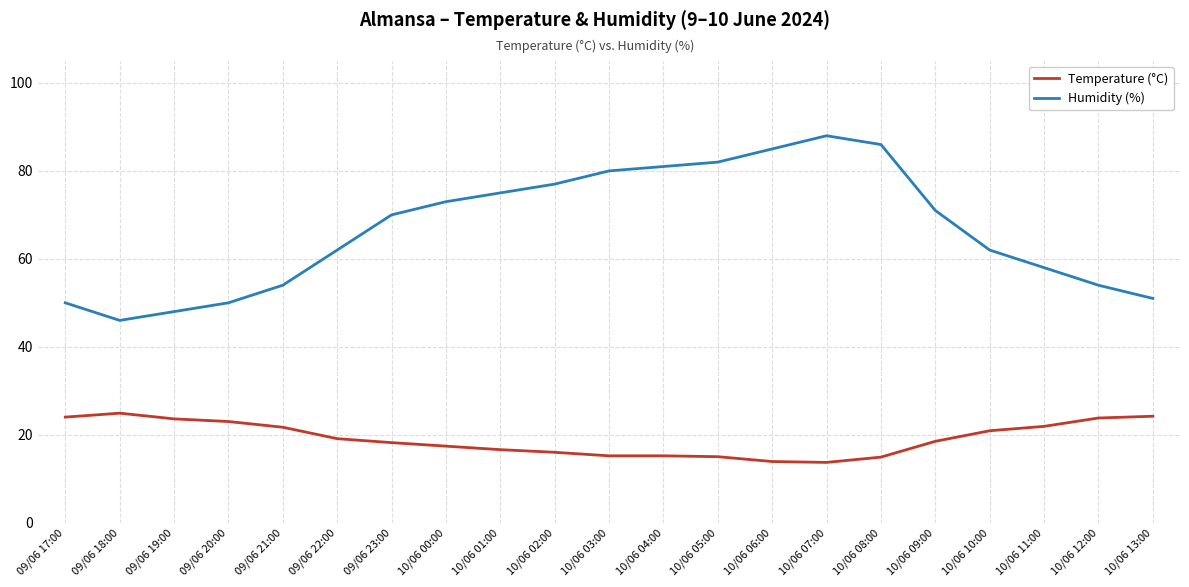

True or false: Temperature (°C) and Humidity (%) intersect in this chart.

False